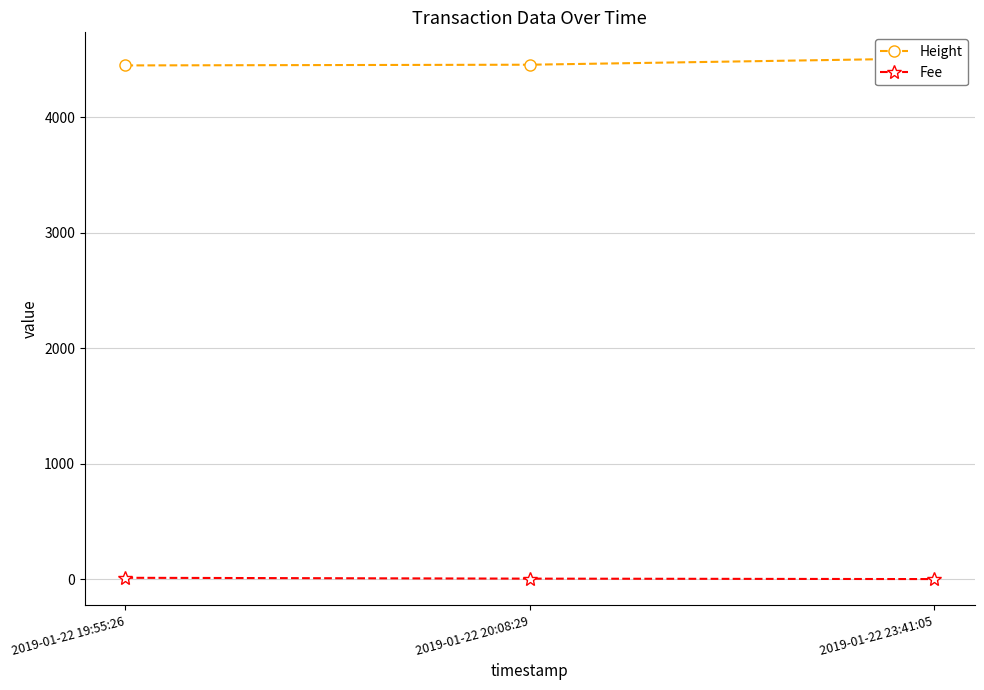

The Fee series shows 0.0 at 2019-01-22 23:41:05. True or false?

False